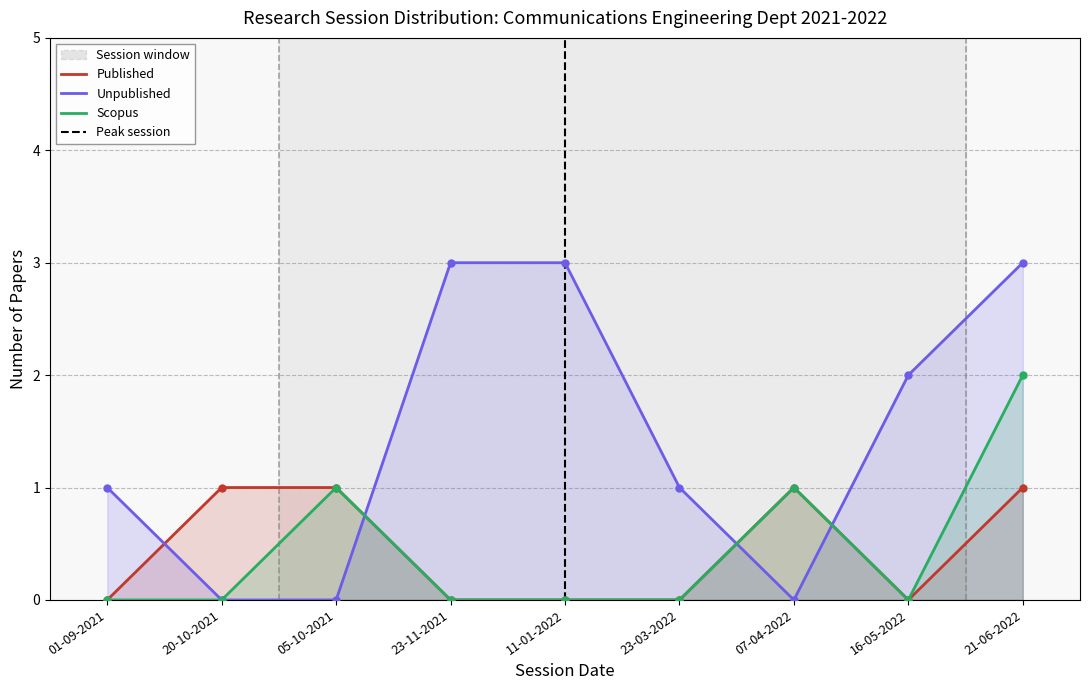

Reading left to right, extract all data points from this chart.

Published: 0	1	1	0	0	0	1	0	1
Unpublished: 1	0	0	3	3	1	0	2	3
Scopus: 0	0	1	0	0	0	1	0	2